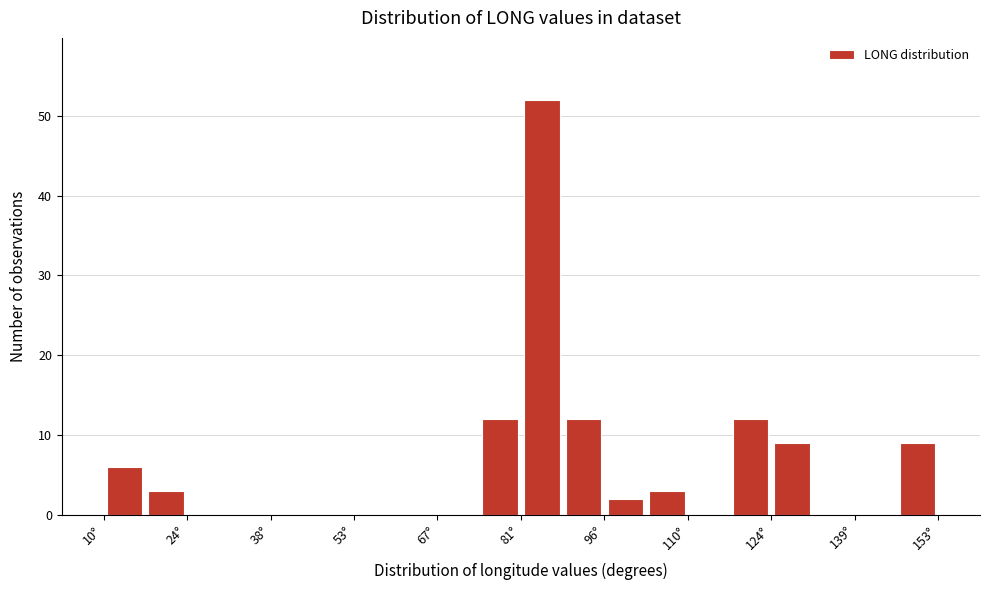

Around what value on the x-axis is the tallest bar? Give the approximate position of its centre, as read against the axis.

84